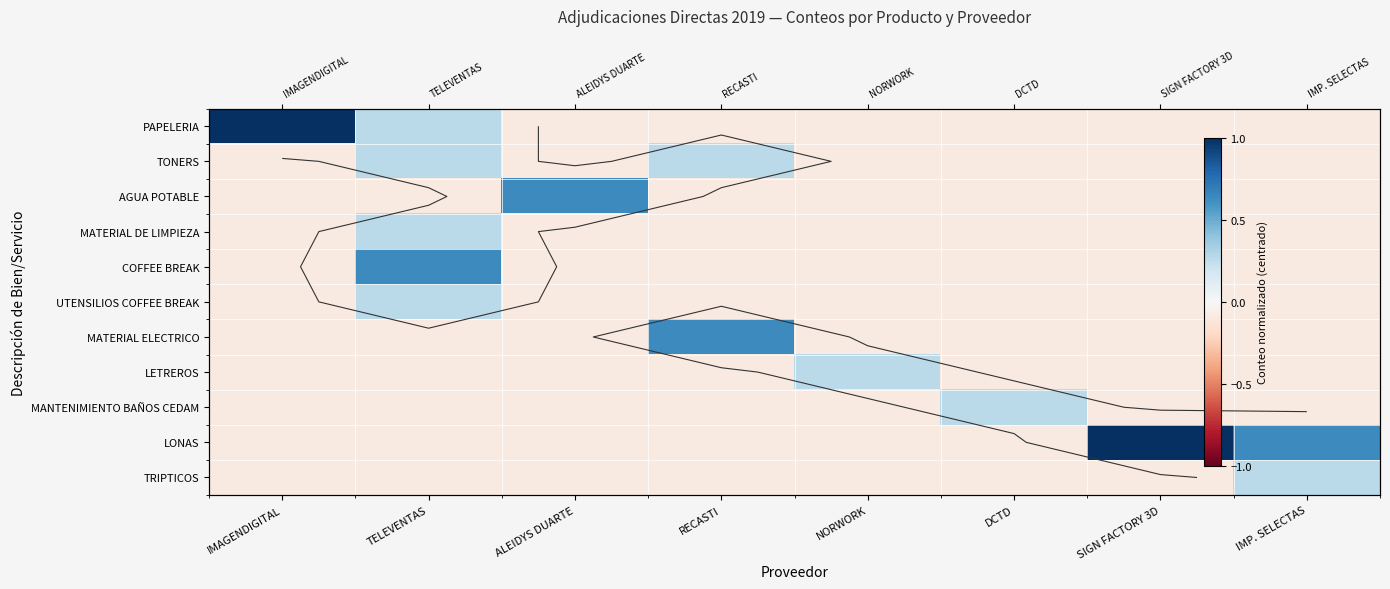

Is it true that MATERIAL DE LIMPIEZA equals -0.0 at IMAGENDIGITAL?

False